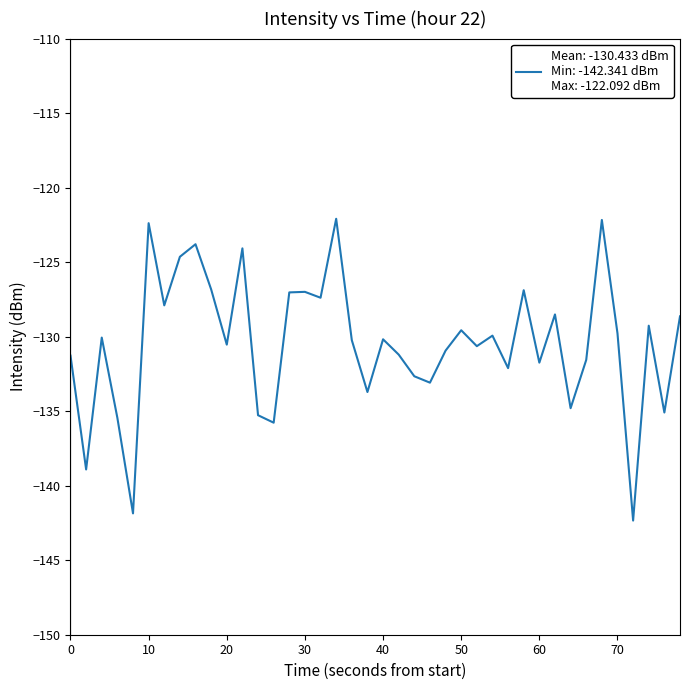

What is the difference between the maximum and minimum values?

20.2